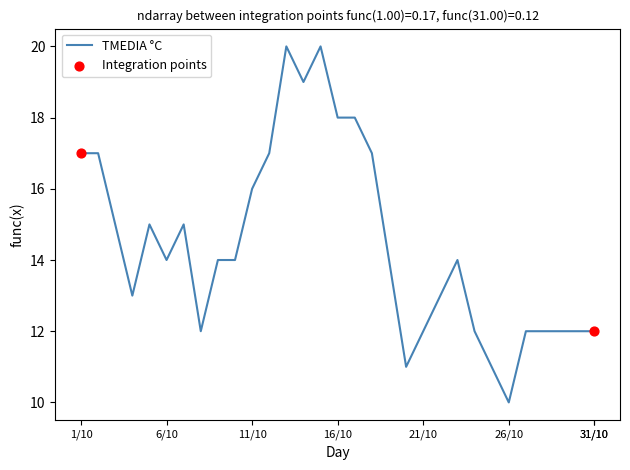

What is the minimum value shown in the chart?

10